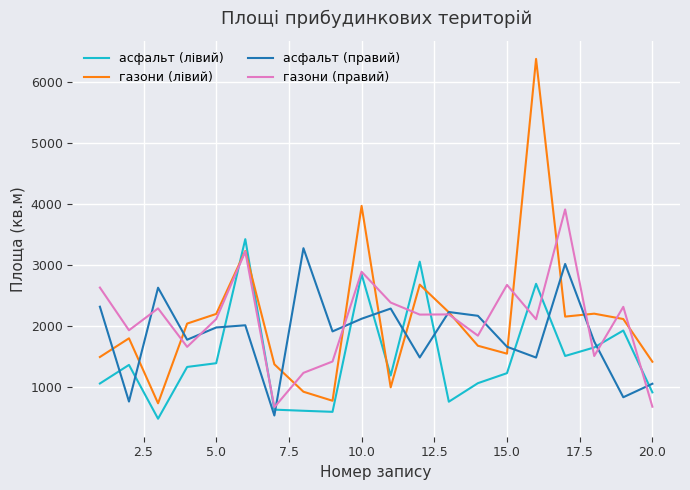

Which series has the largest range (max minus min)?

газони (лівий)